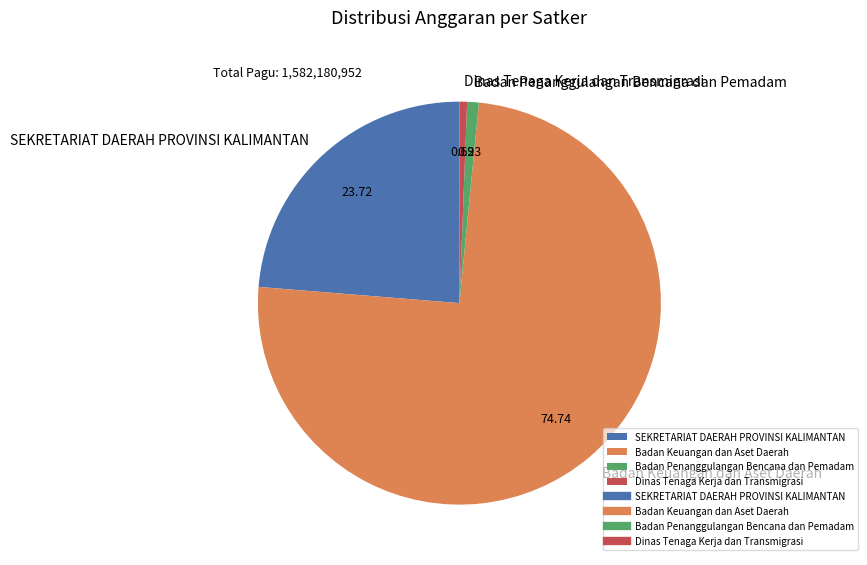

Between Badan Penanggulangan Bencana dan Pemadam and SEKRETARIAT DAERAH PROVINSI KALIMANTAN, which is larger?

SEKRETARIAT DAERAH PROVINSI KALIMANTAN